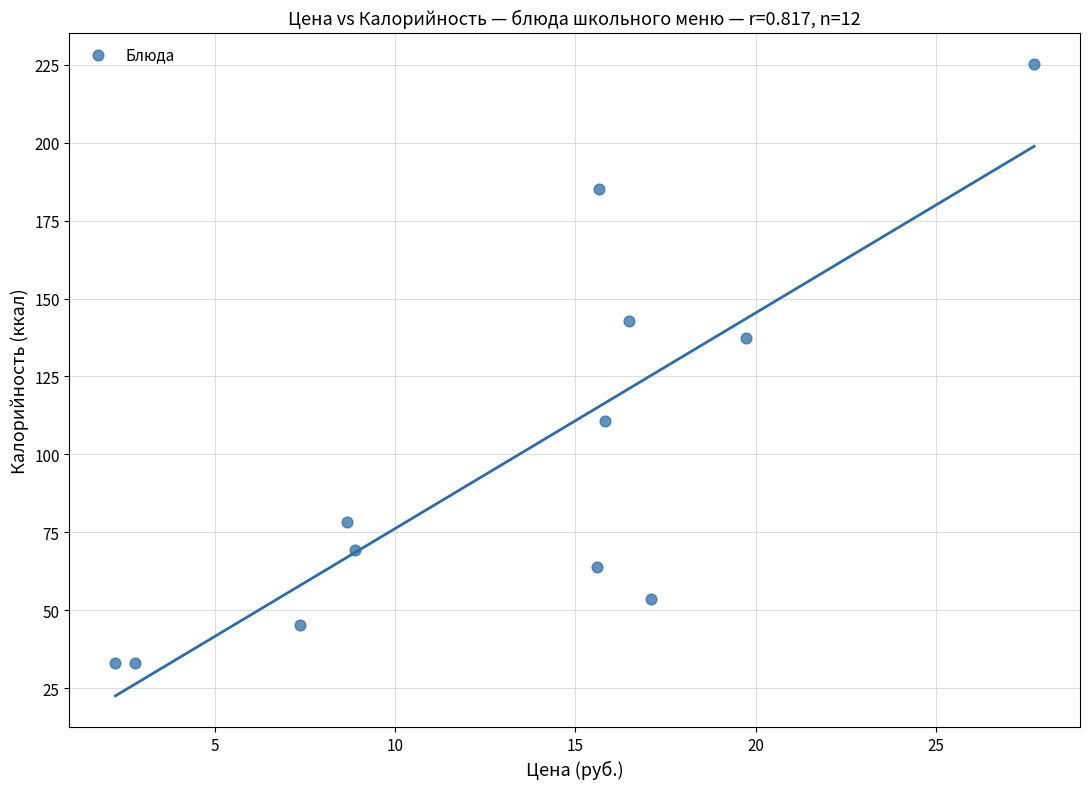

What Y value in the scatter plot is closest to 129?

137.3